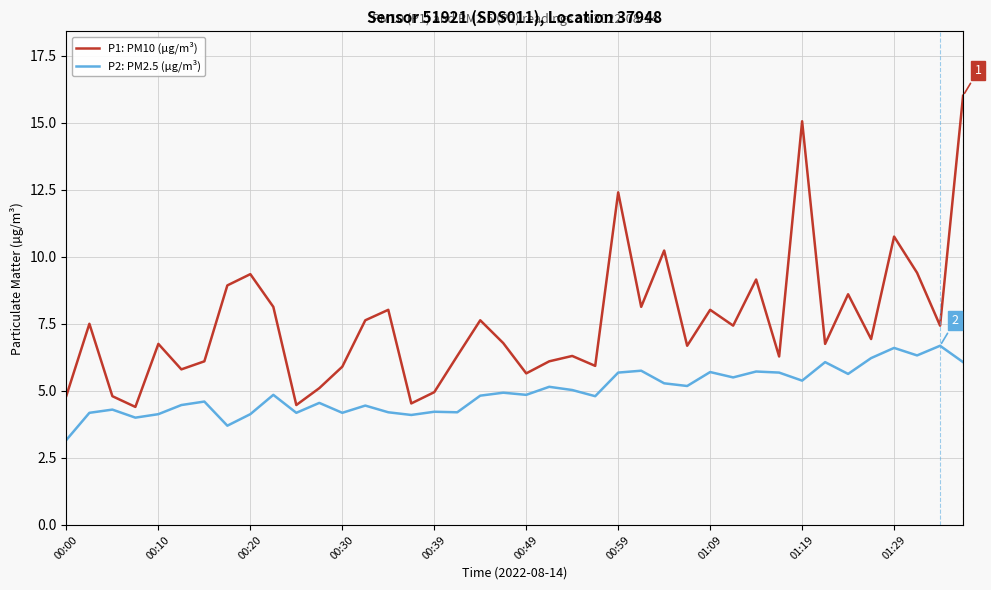

Rank the series by their average value, from highest to lowest.

P1: PM10 (µg/m³), P2: PM2.5 (µg/m³)